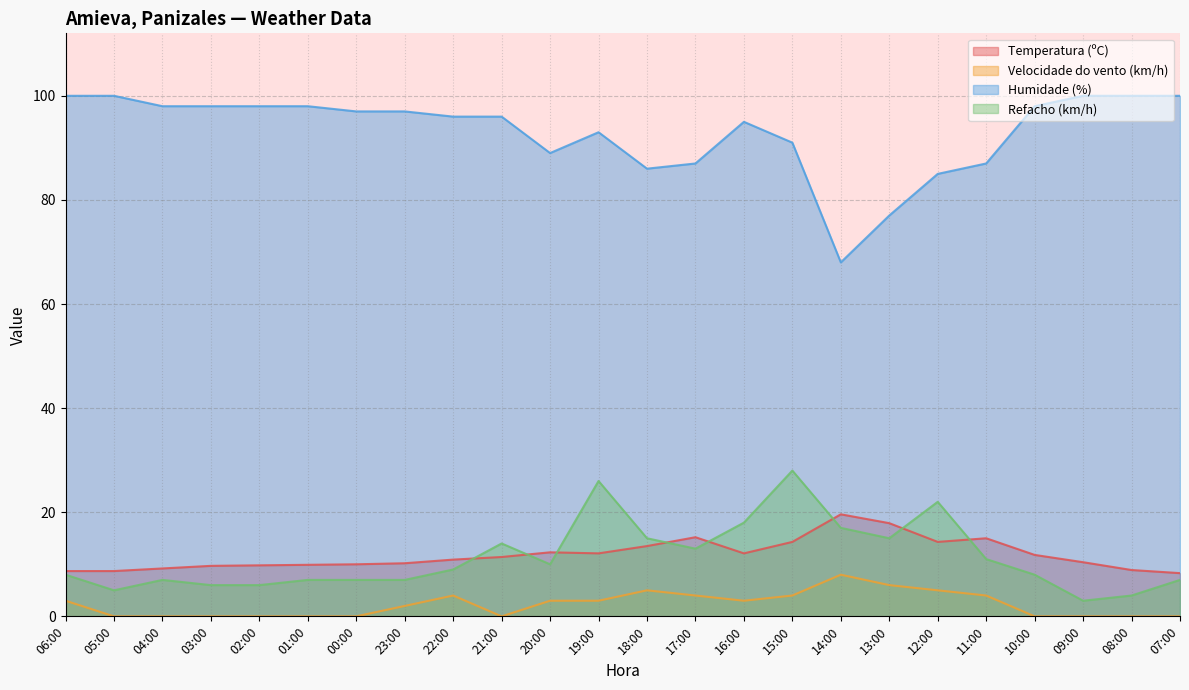

At how many categories does at least one series exceed 79?

22